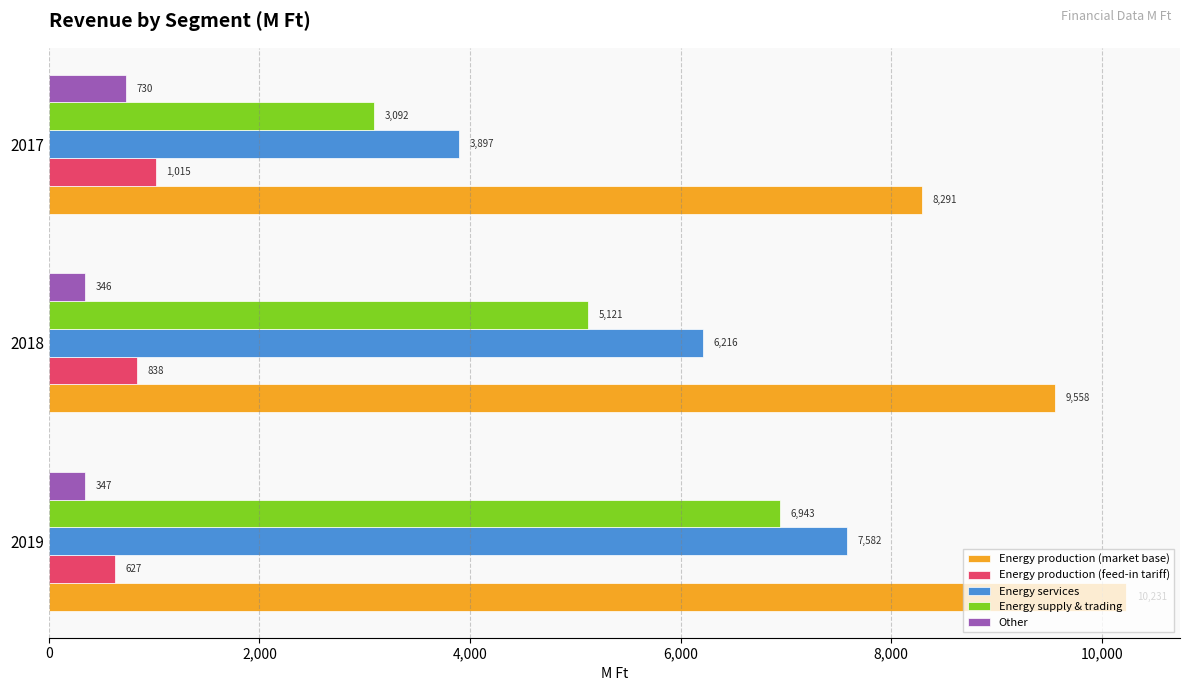

At how many categories does at least one series exceed 4192?

3